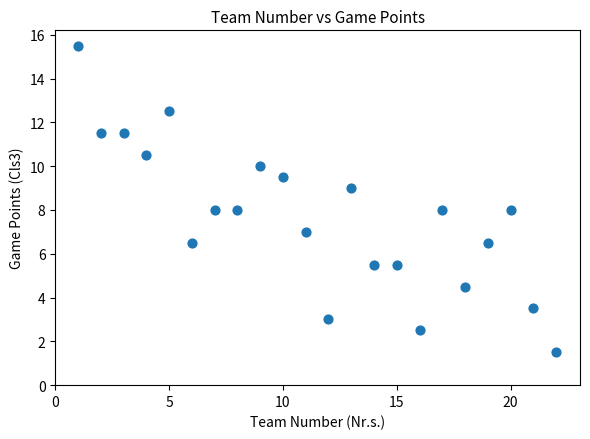

What is the range of Y values (max minus min)?

14.0